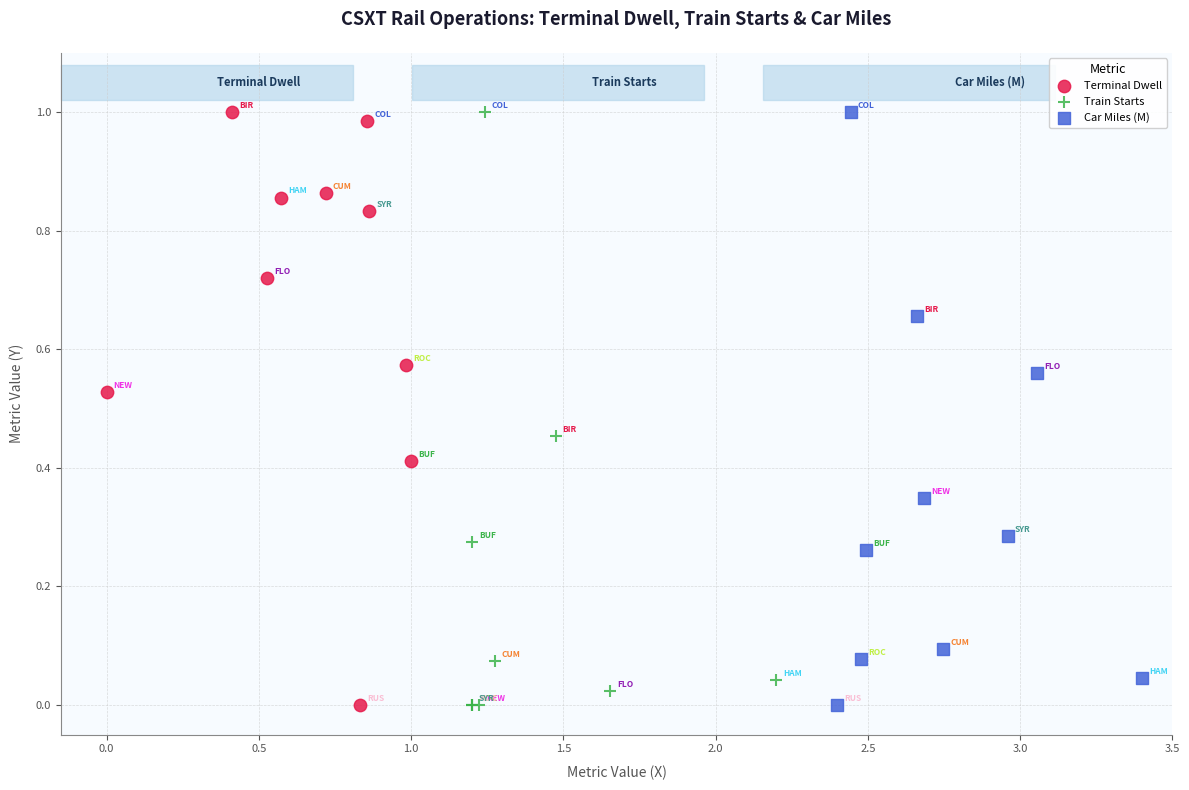

What are all the series names shown in the legend?

Terminal Dwell, Train Starts, Car Miles (M)